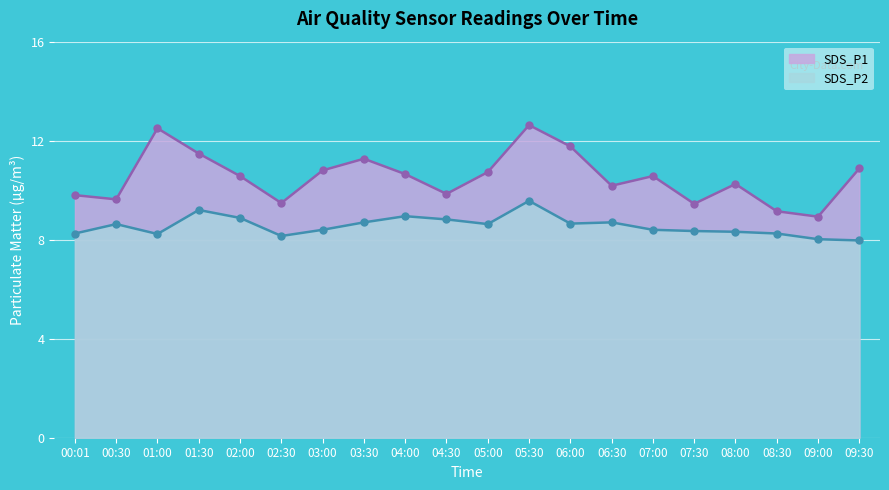

At which category does SDS_P1 reach its first local peak?

01:00